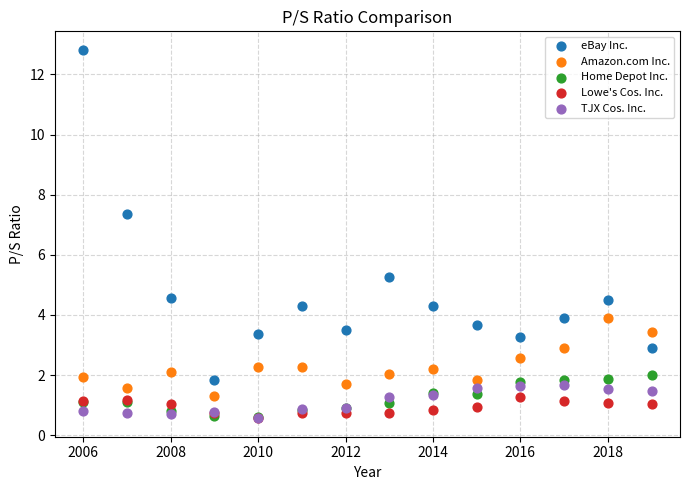

Which series has the widest spread of Y values?

eBay Inc.